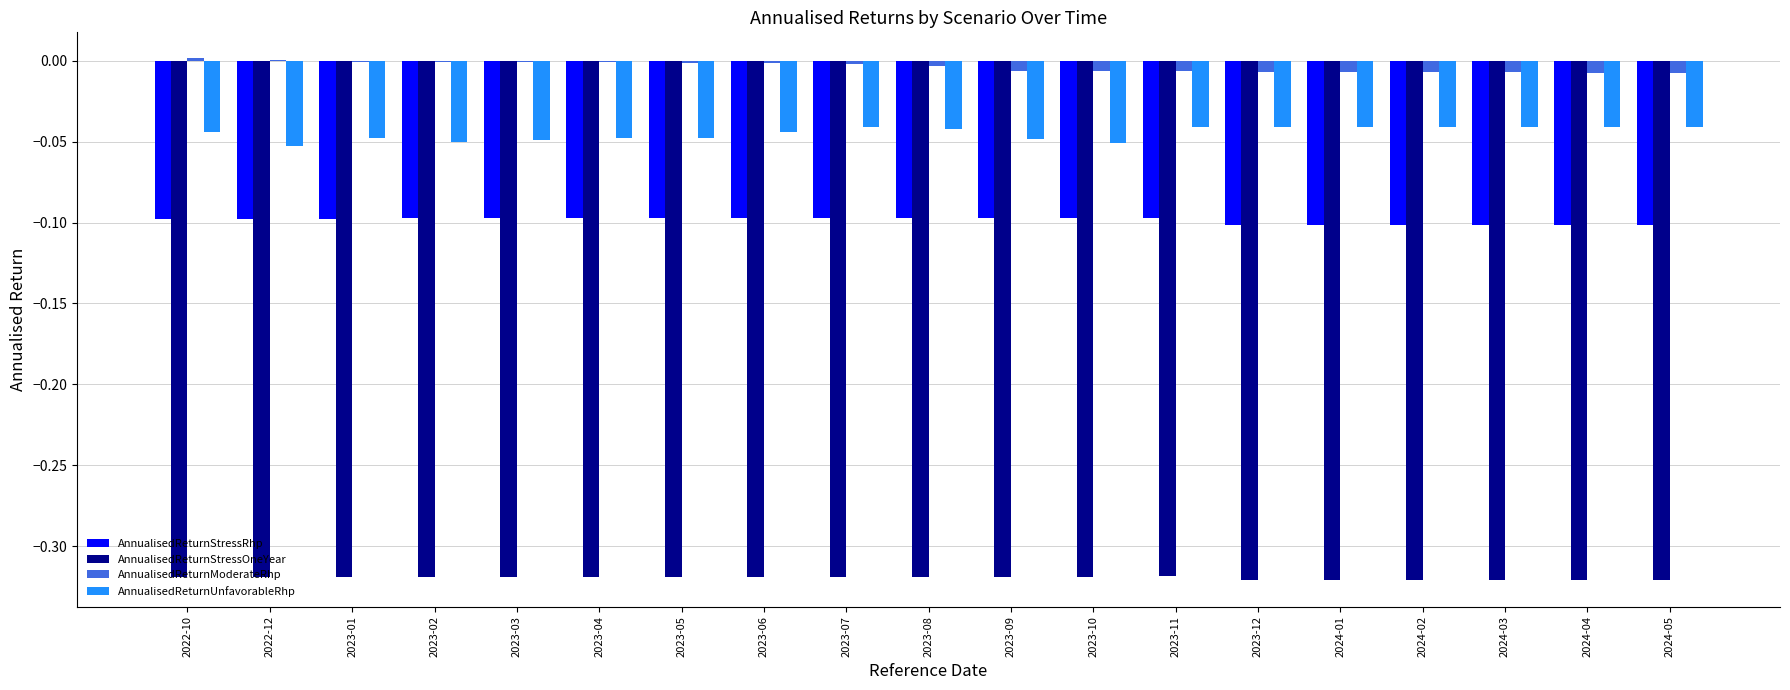

The AnnualisedReturnStressRhp series shows -0.1 at 2023-01. True or false?

True